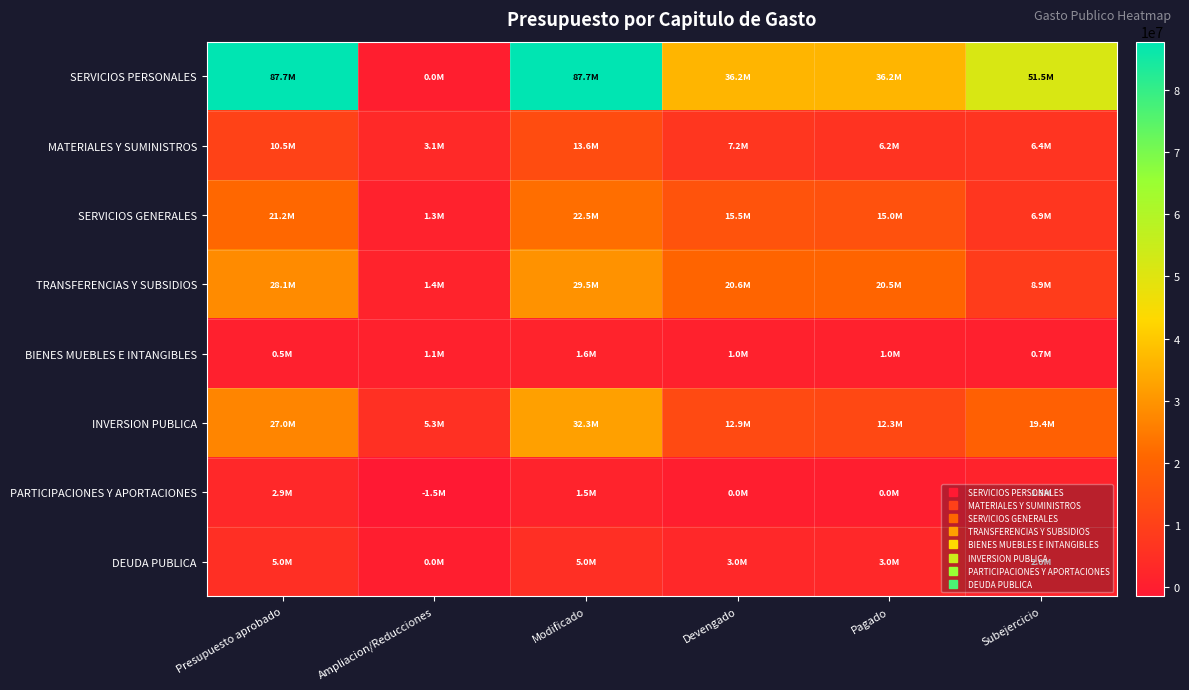

What is the difference between the highest and lowest values at Presupuesto aprobado?

87186050.4